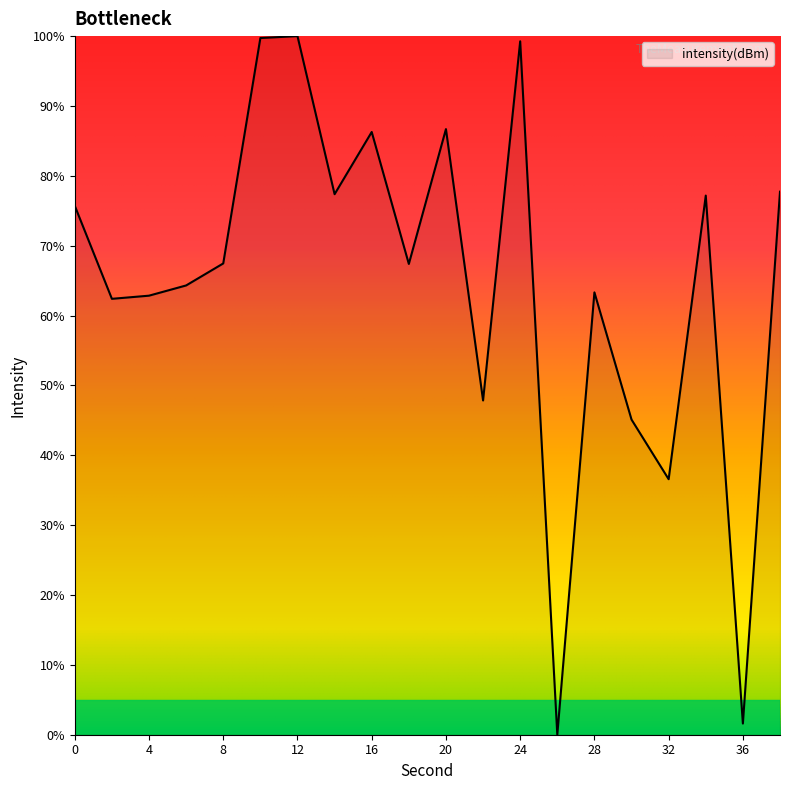

What is the difference between the maximum and minimum values?

100.0